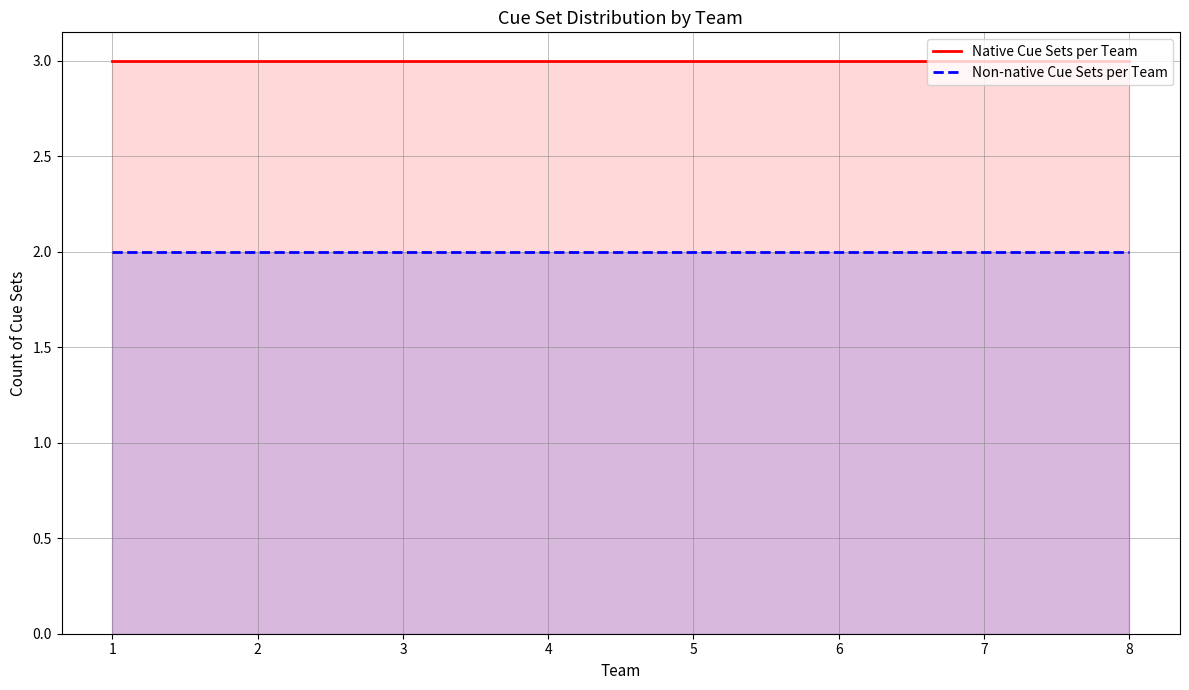

Rank the series by their average value, from highest to lowest.

Native Cue Sets per Team, Non-native Cue Sets per Team